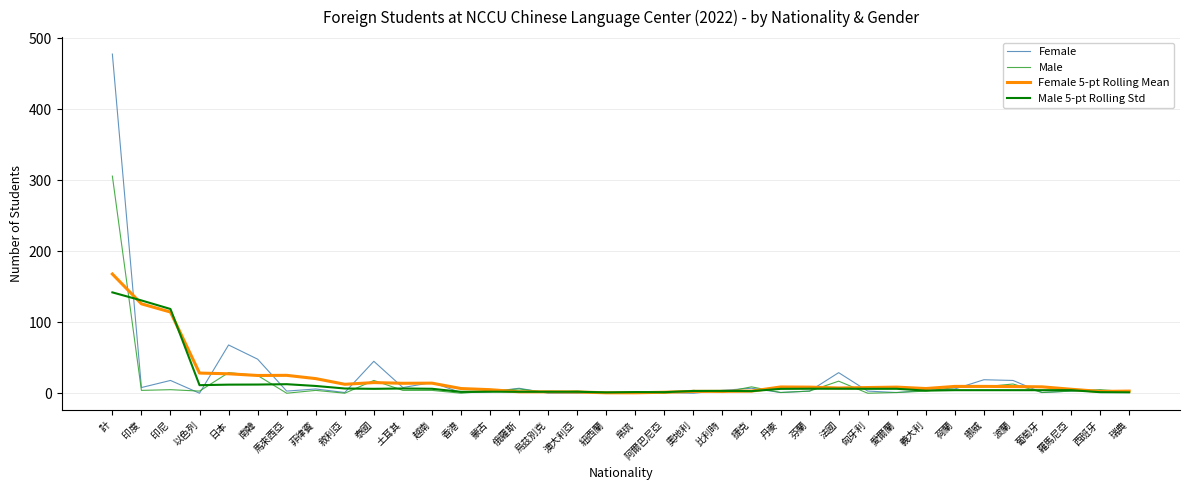

What is the spread (max minus min) of values at 日本?

55.9